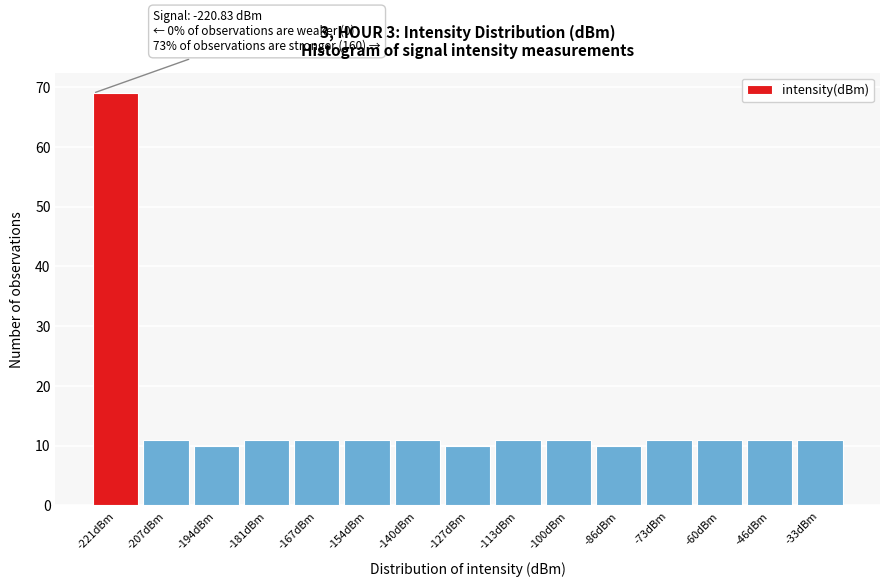

Reading right to left, extract all data points from this chart.

11	11	11	11	10	11	11	10	11	11	11	11	10	11	69